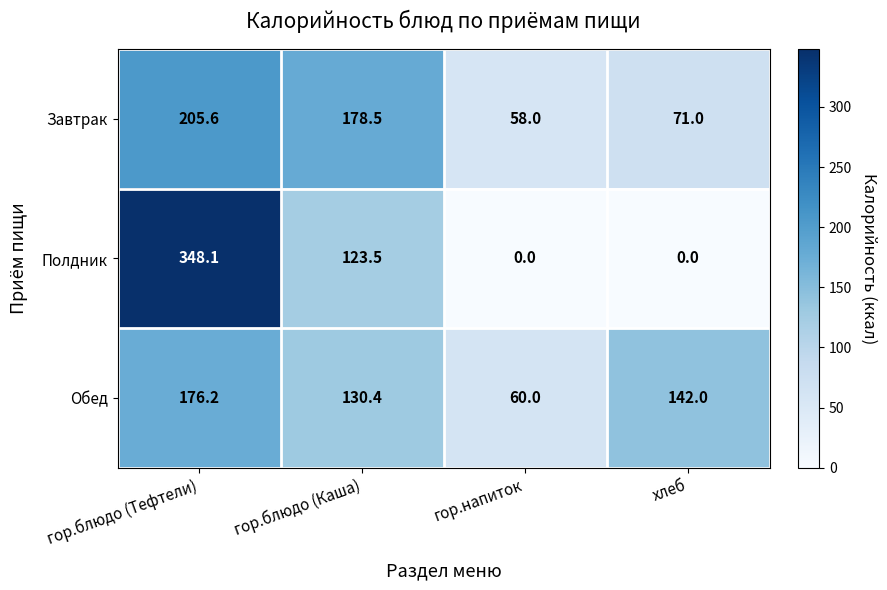

How many series are shown in this chart?

3